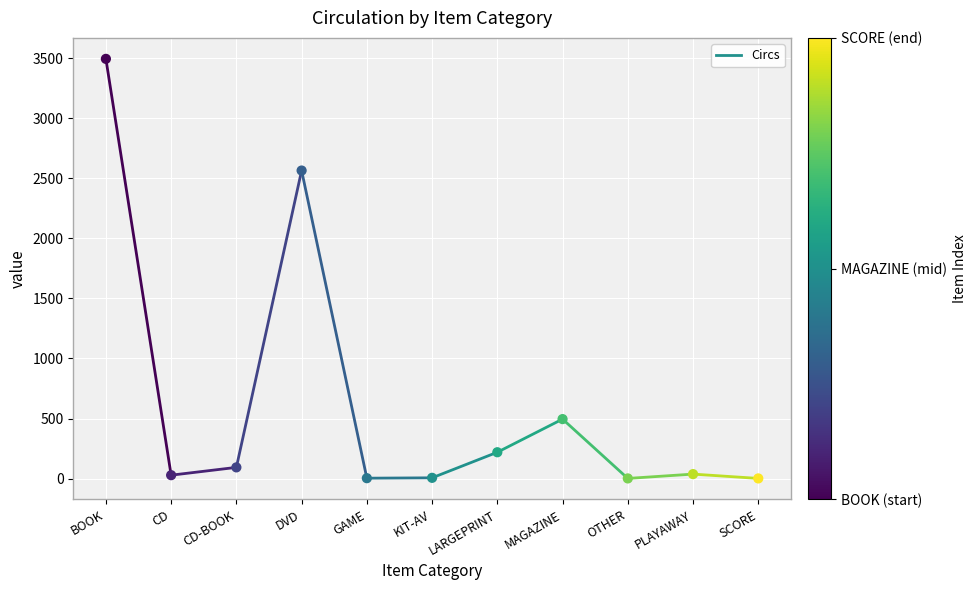

What is the average Y value?

631